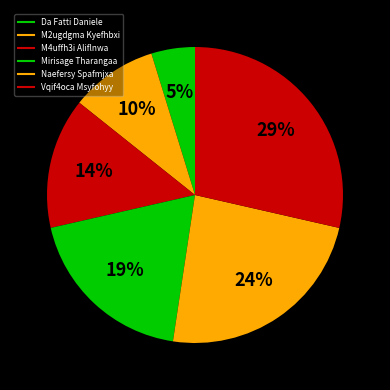

What percentage do M4uffh3i Aliflnwa and Mirisage Tharangaa together represent?

33.3%